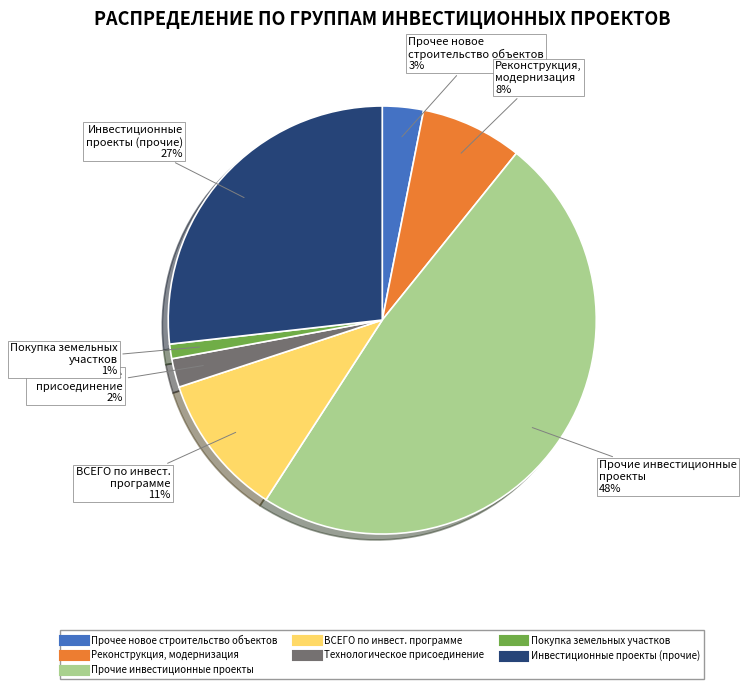

To the nearest percent, what is the average slice percentage?

14%